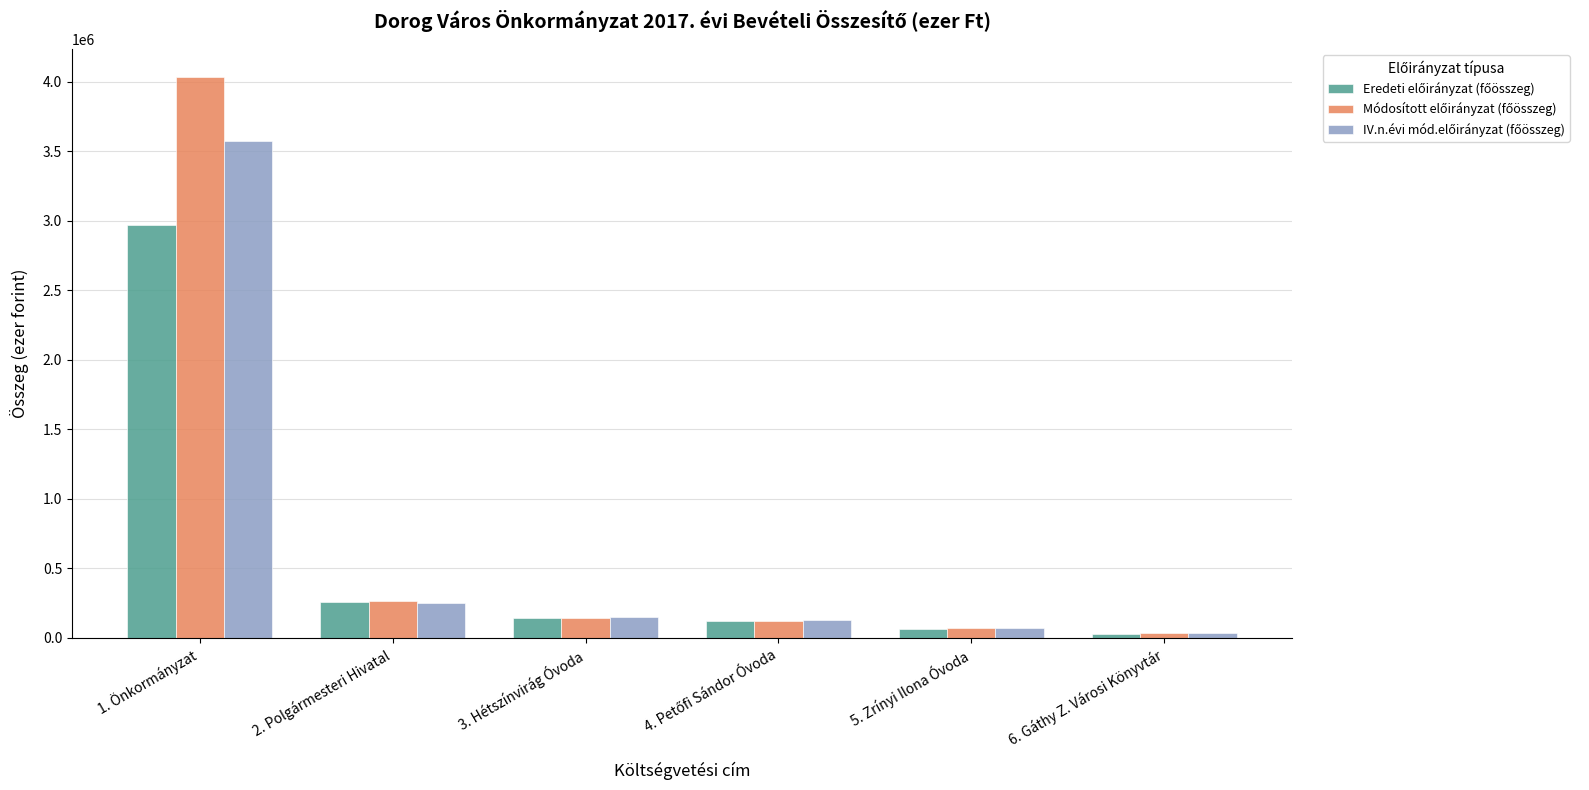

At which category is the sum across all series the highest?

1. Önkormányzat